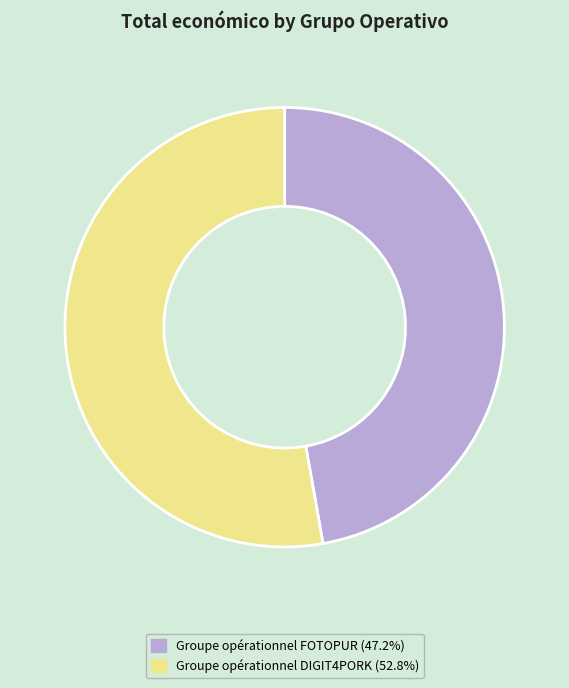

Rank the categories by value from lowest to highest.

Groupe opérationnel FOTOPUR, Groupe opérationnel DIGIT4PORK